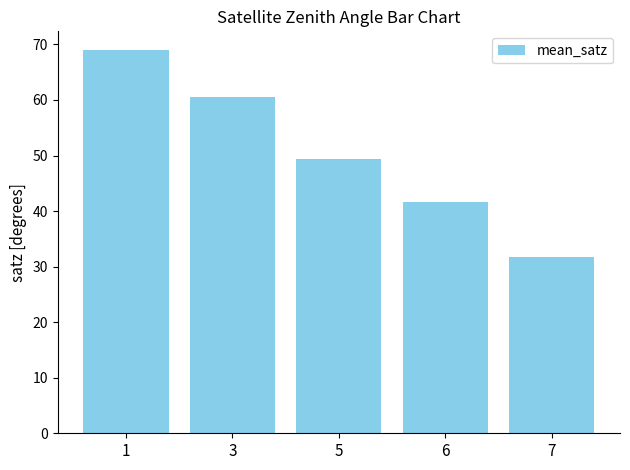

What is the difference between the maximum and minimum values?

37.1